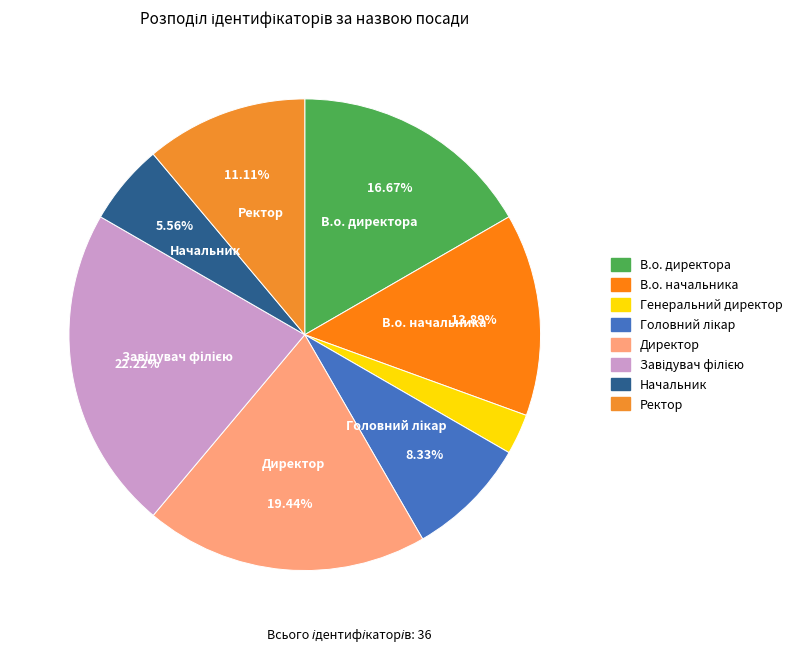

What percentage is NOT represented by Ректор?

88.9%